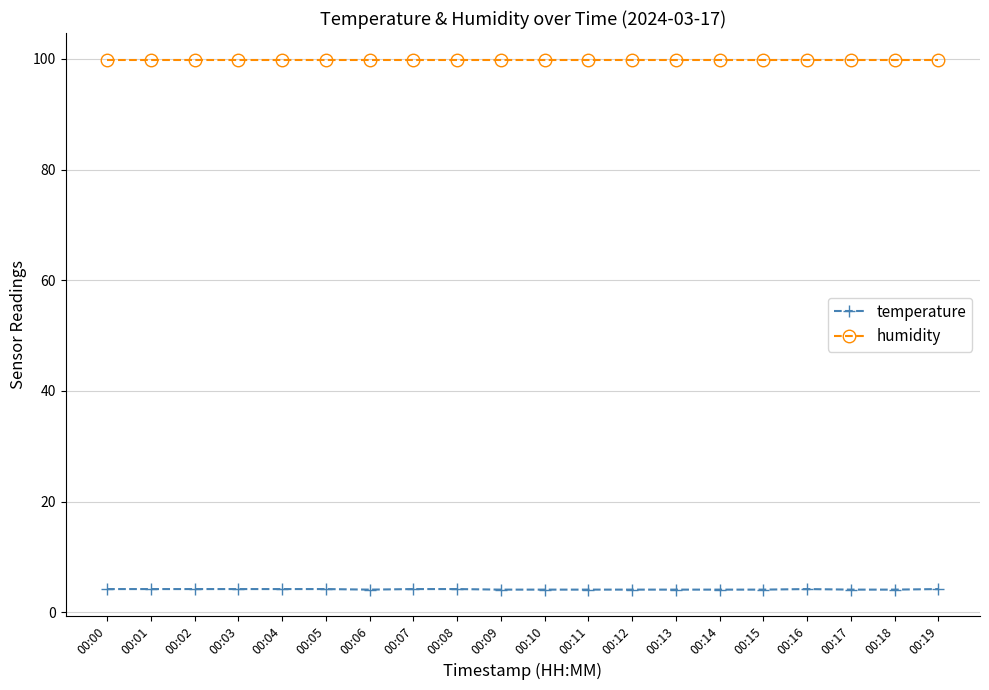

At 00:05, list the series in order from largest to smallest.

humidity, temperature